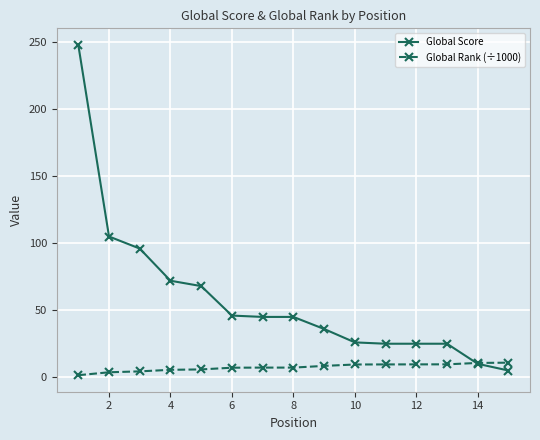

List the series in order of their overall mean, lowest first.

Global Rank (÷1000), Global Score